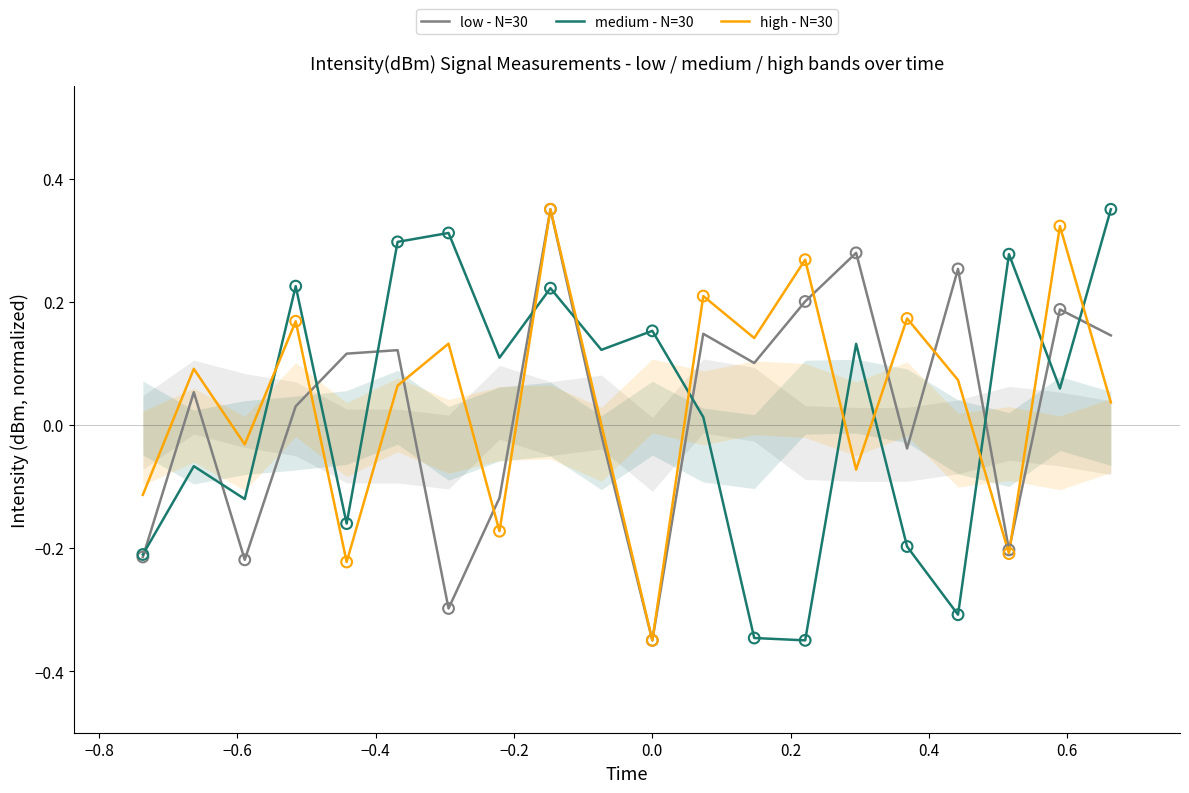

Which series has the widest spread of Y values?

low - N=30